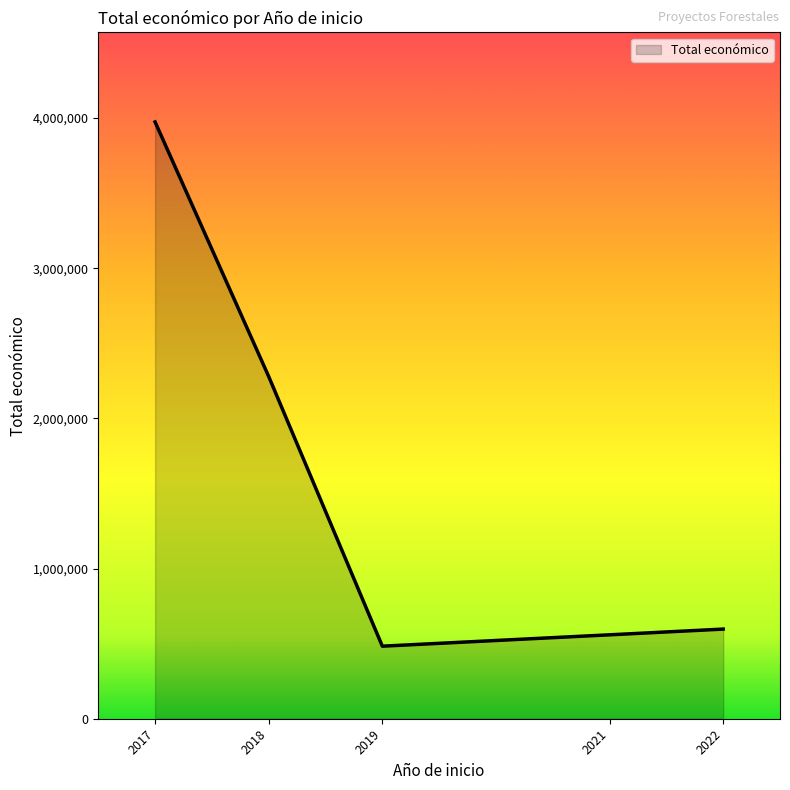

How many series are shown in this chart?

1